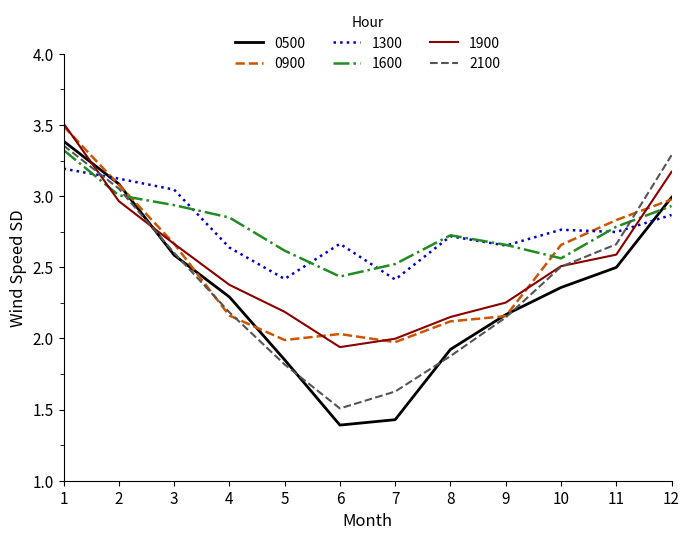

How many values in the 0500 series are below 2?

4